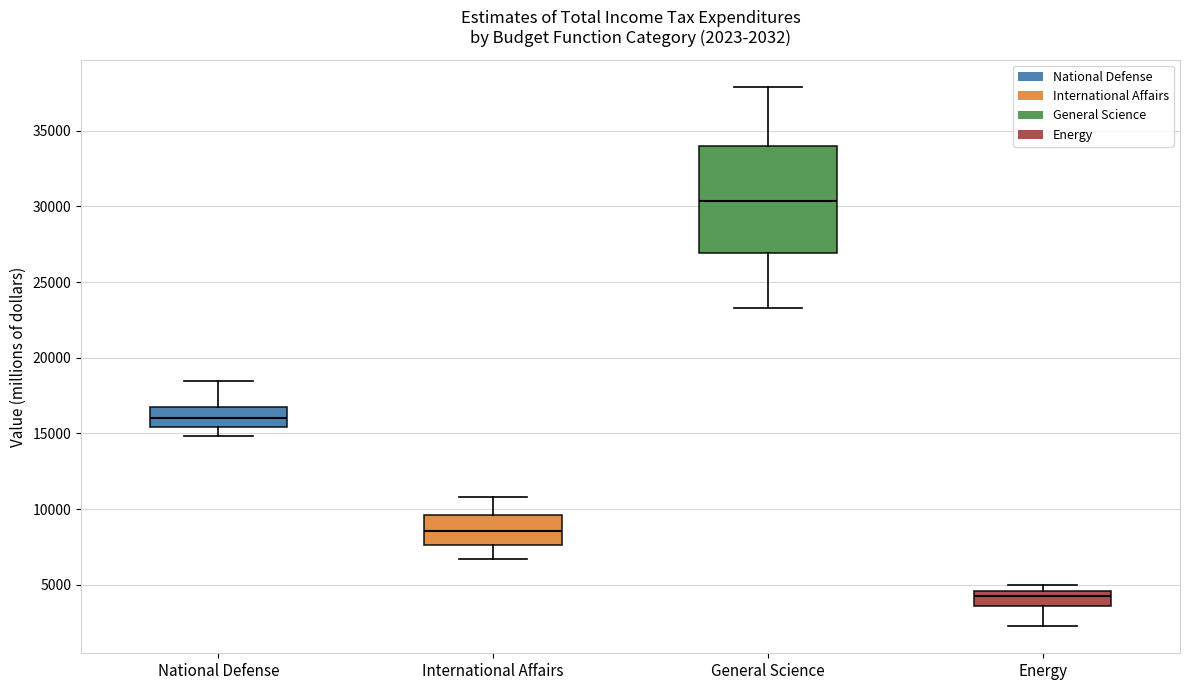

Comparing the boxes themselves (not the whiskers), which one is the tallest?

General Science